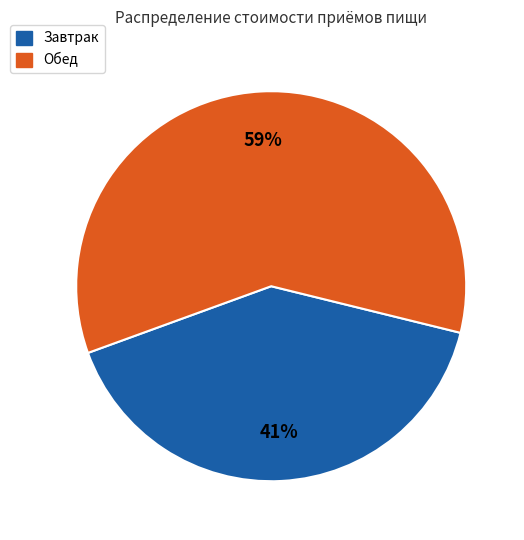

True or false: Обед accounts for 47% of the total.

False